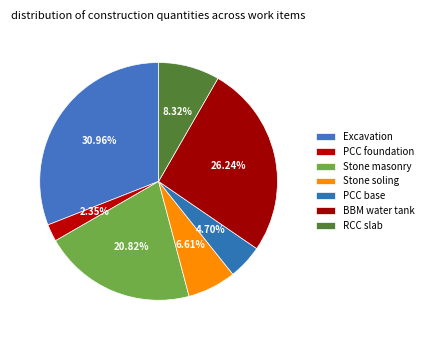

Count the number of slices in the pie.

7